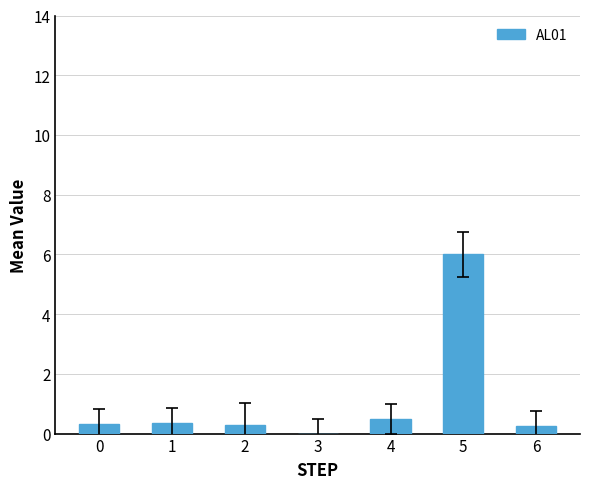

What is the sum of all values?

7.7